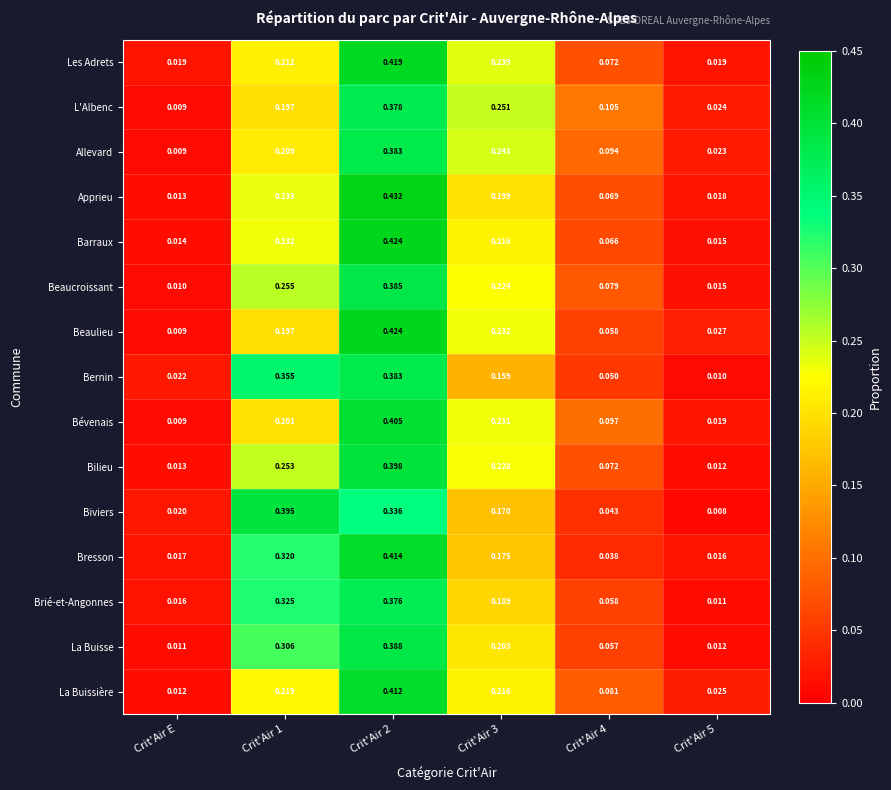

Between Crit'Air 3 and Crit'Air 5, which series saw the biggest shift?

L'Albenc